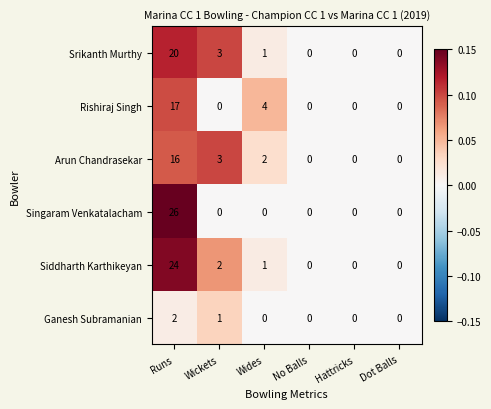

At which category is the sum across all series the highest?

Runs